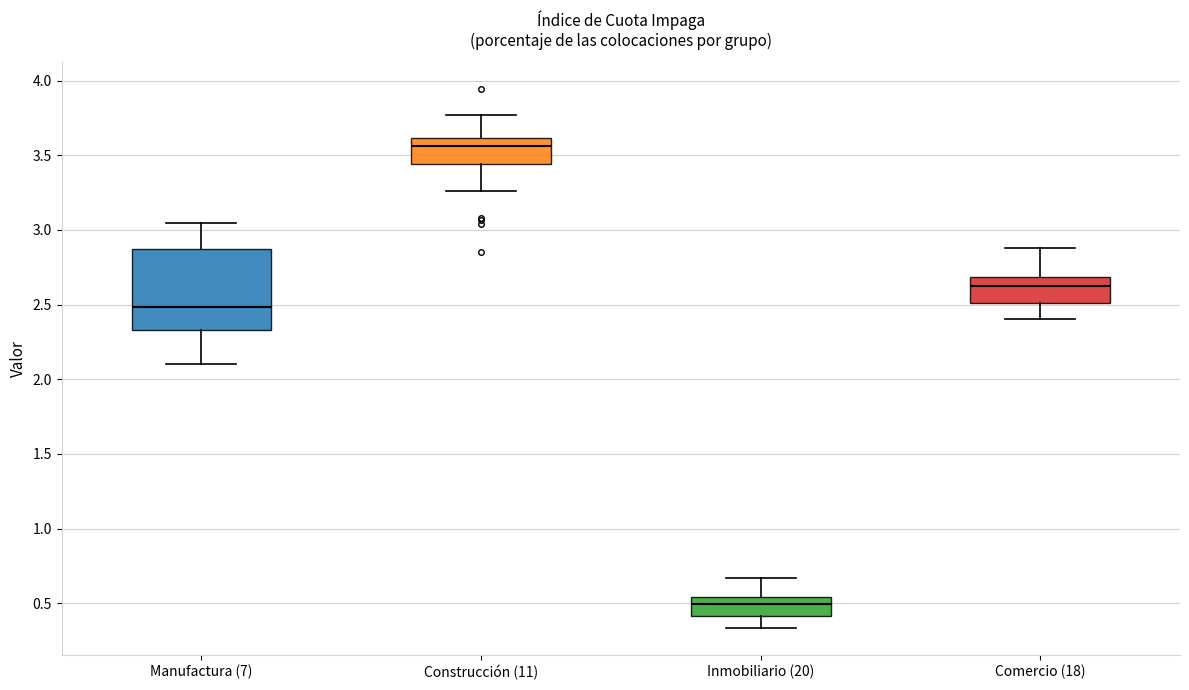

Reading left to right, read every box against the y-axis: the position of its median line, the range the box covers, and the ends of its whiskers. The values are not printed on the chart, so give them approximately, as read against the axis.

Manufactura (7): median 2.50, box 2.35 to 2.85, whiskers 2.10 to 3.05
Construcción (11): median 3.55, box 3.45 to 3.60, whiskers 3.25 to 3.75
Inmobiliario (20): median 0.50, box 0.40 to 0.55, whiskers 0.35 to 0.65
Comercio (18): median 2.65, box 2.50 to 2.70, whiskers 2.40 to 2.90